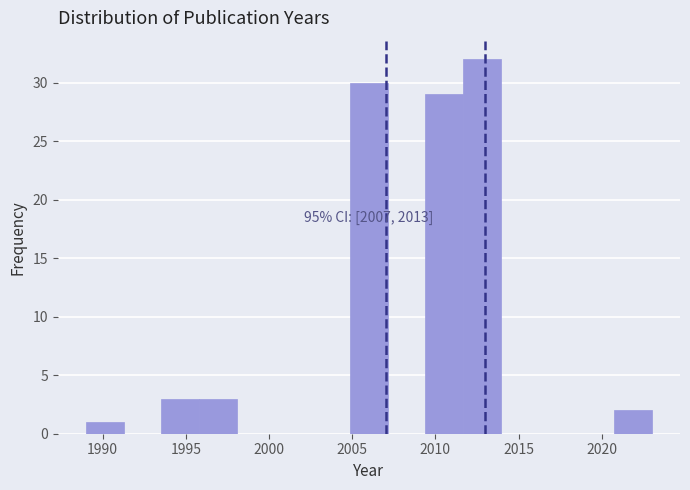

Over which range of the x-axis is the bar tallest?

2011.5 to 2014.0